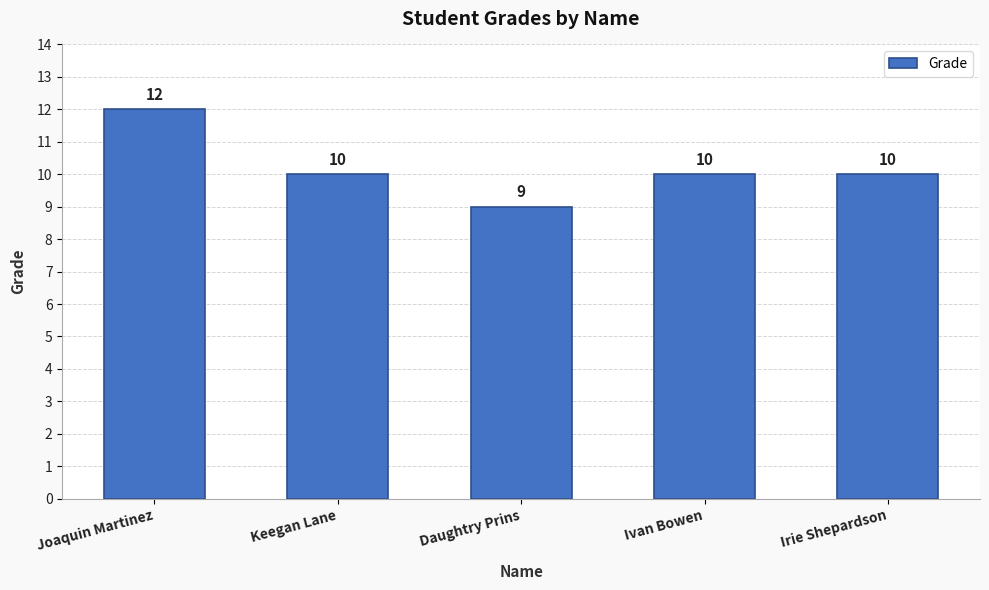

What is the average value?

10